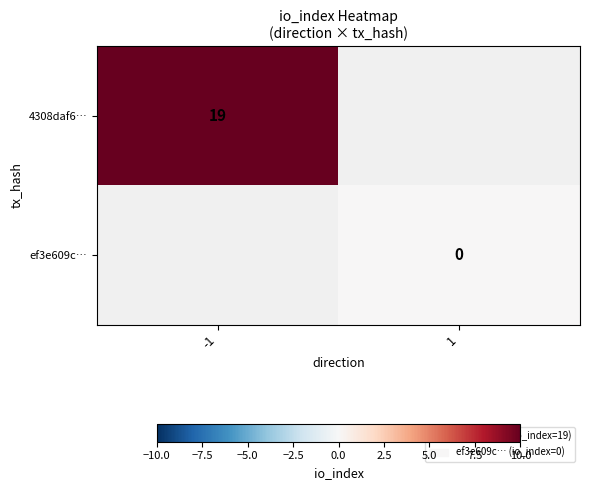

The 4308daf6… series shows 19 at -1. True or false?

True